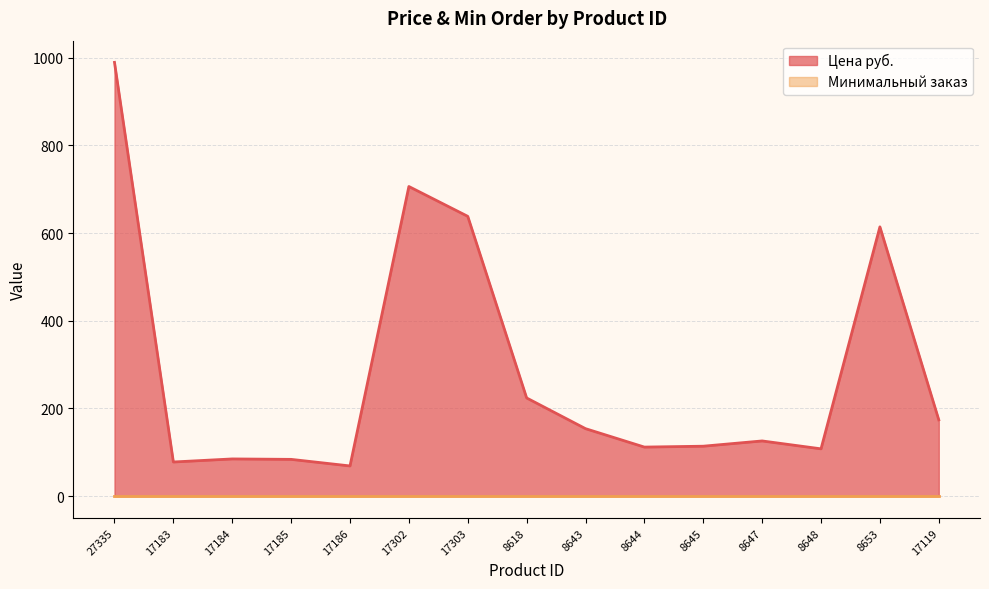

The value at 17303 is 638. True or false?

True